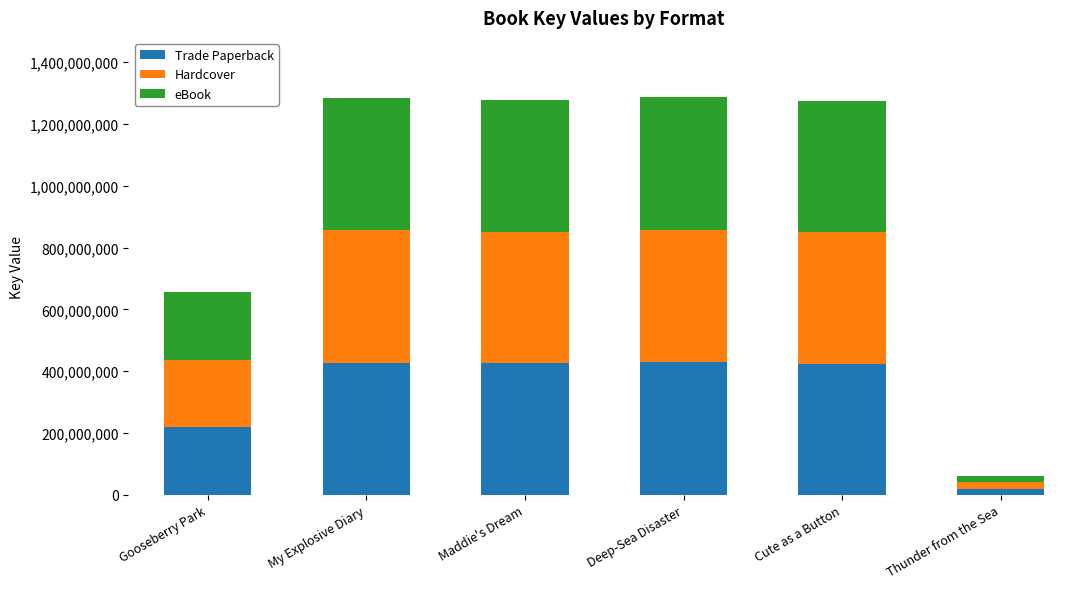

Which category has the lowest value in the Trade Paperback series?

Thunder from the Sea